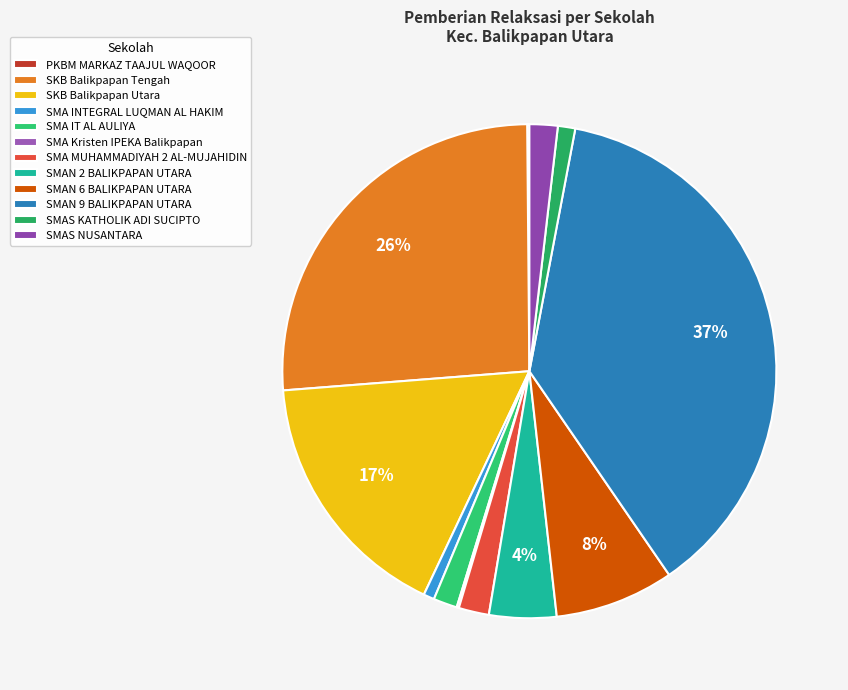

To the nearest percent, what is the difference between the largest and smallest slice percentages?

37%